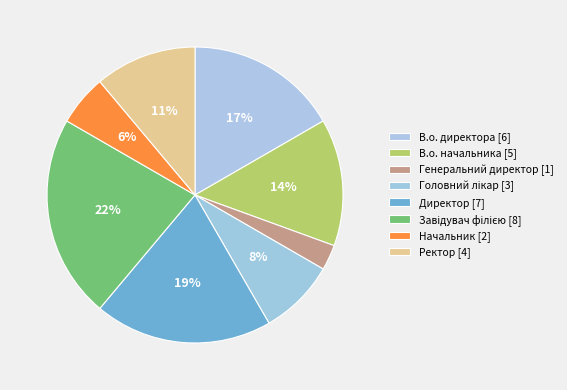

How many segments does this pie chart have?

8